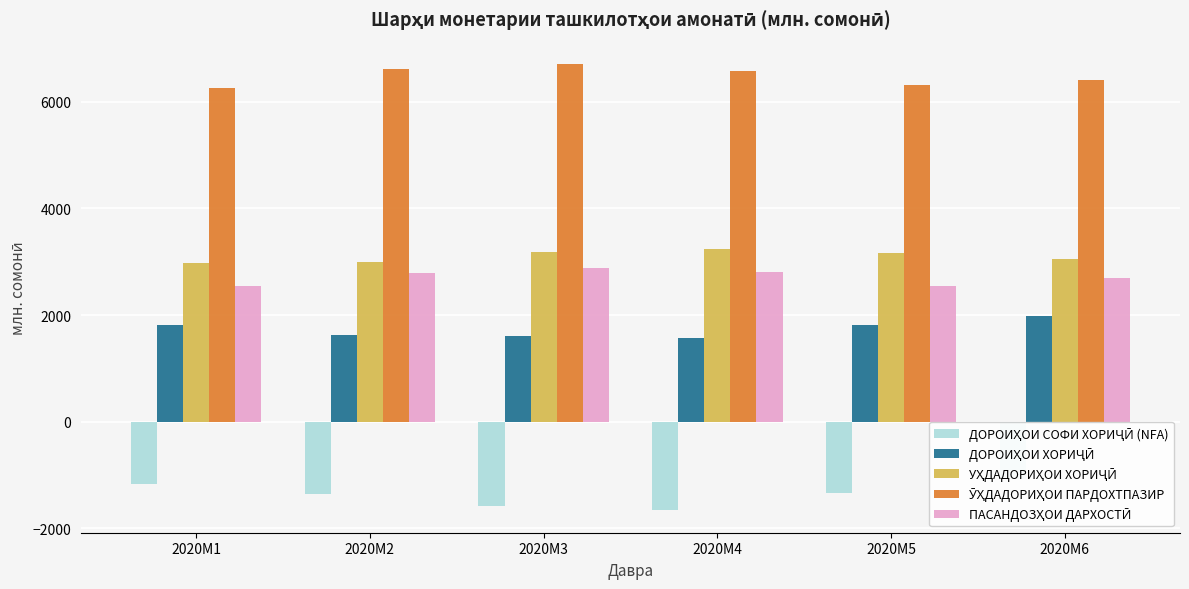

Which has a higher value, 2020M4 or 2020M5?

2020M5